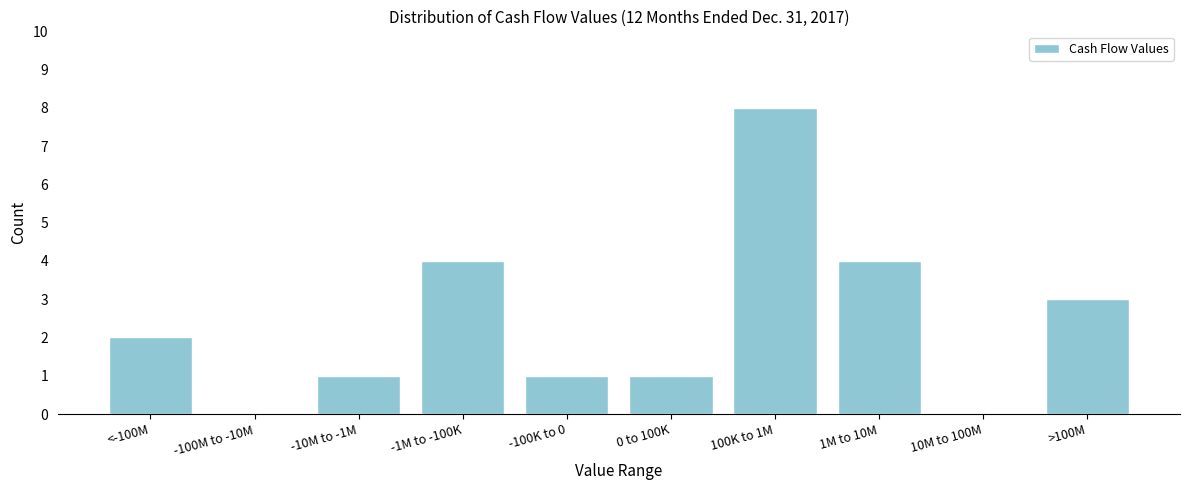

Reading left to right, transcribe all the data shown in this chart.

<-100M=2	-100M to -10M=0	-10M to -1M=1	-1M to -100K=4	-100K to 0=1	0 to 100K=1	100K to 1M=8	1M to 10M=4	10M to 100M=0	>100M=3